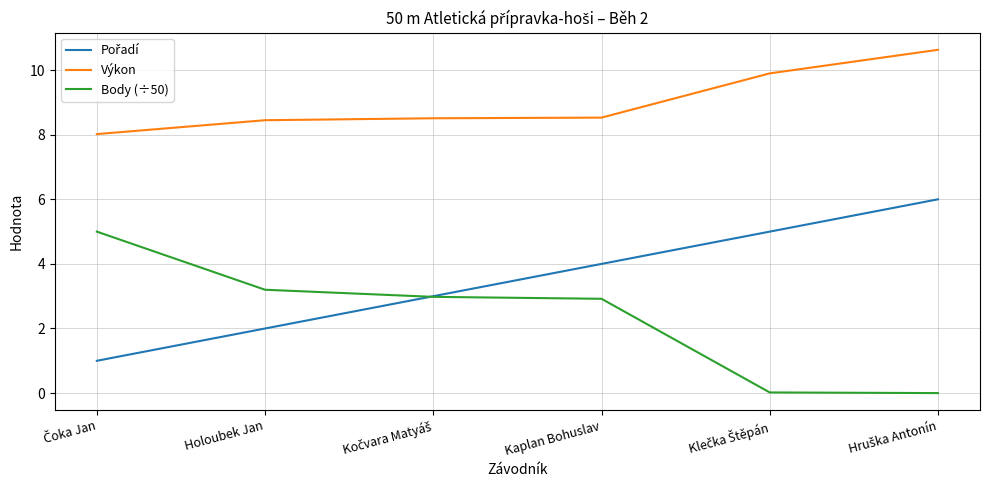

What is the maximum value for Výkon?

10.6